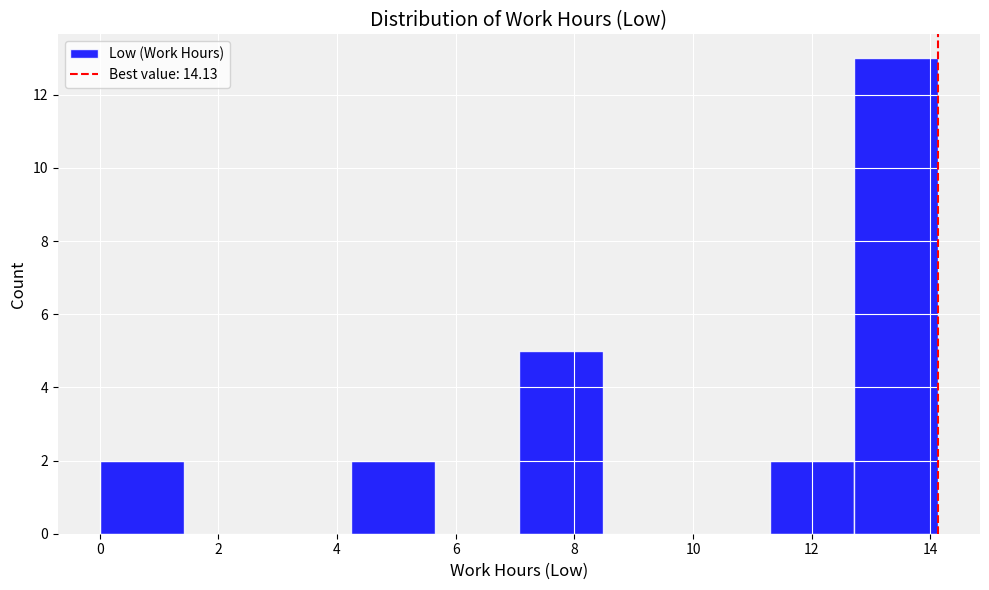

Reading left to right, transcribe this chart: for each bar, give the range it covers on the x-axis and its height. Neither the bar edges nor the heights are printed on the chart, so give them approximately, as read against the axes.

0.0 to 1.4: 2
1.4 to 2.8: 0
2.8 to 4.2: 0
4.2 to 5.6: 2
5.6 to 7.0: 0
7.0 to 8.4: 5
8.4 to 9.8: 0
9.8 to 11.4: 0
11.4 to 12.8: 2
12.8 to 14.2: 13